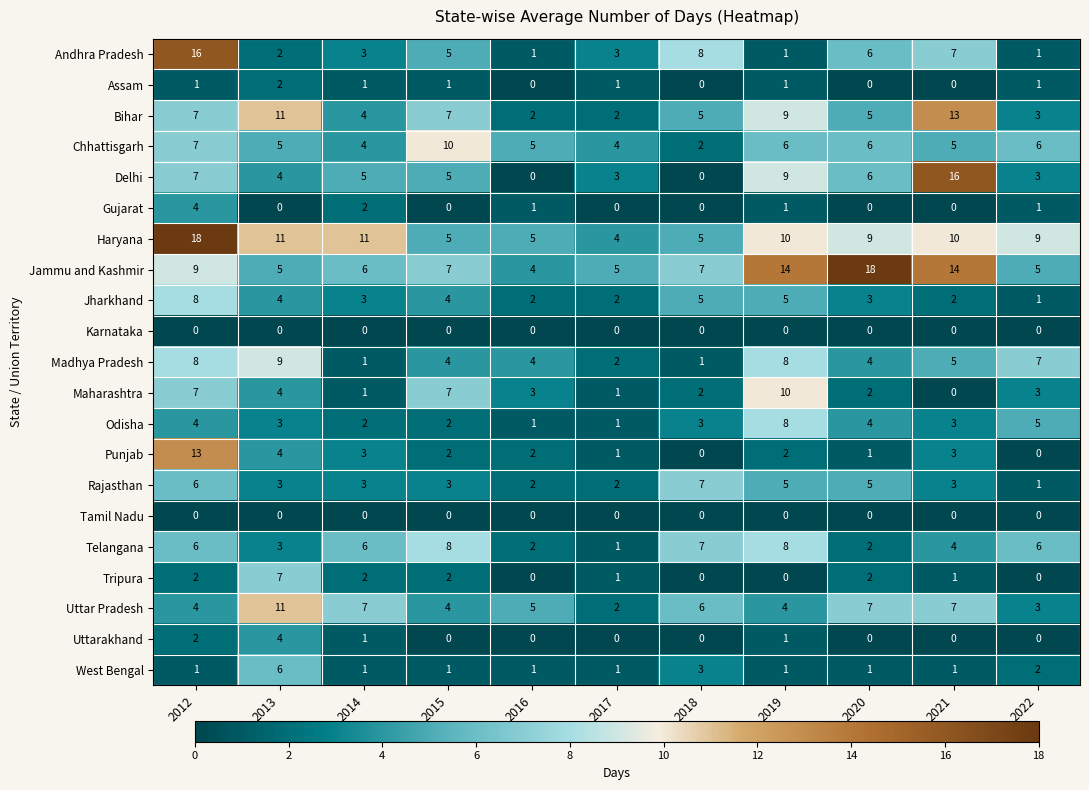

What is the difference between the maximum and minimum values in the Haryana series?

14